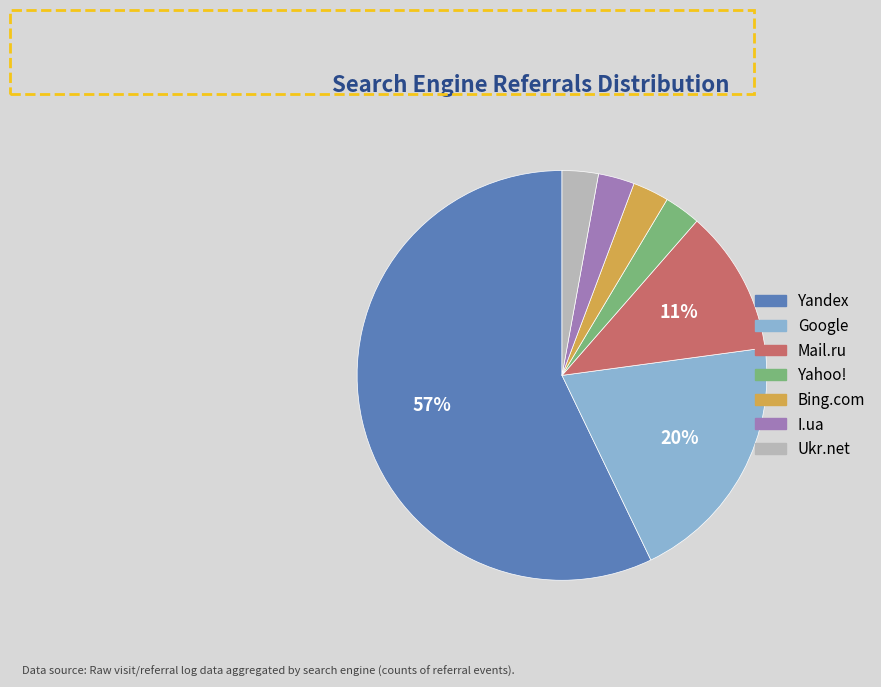

What is the ratio of the value at Bing.com to the value at Yandex?

0.1